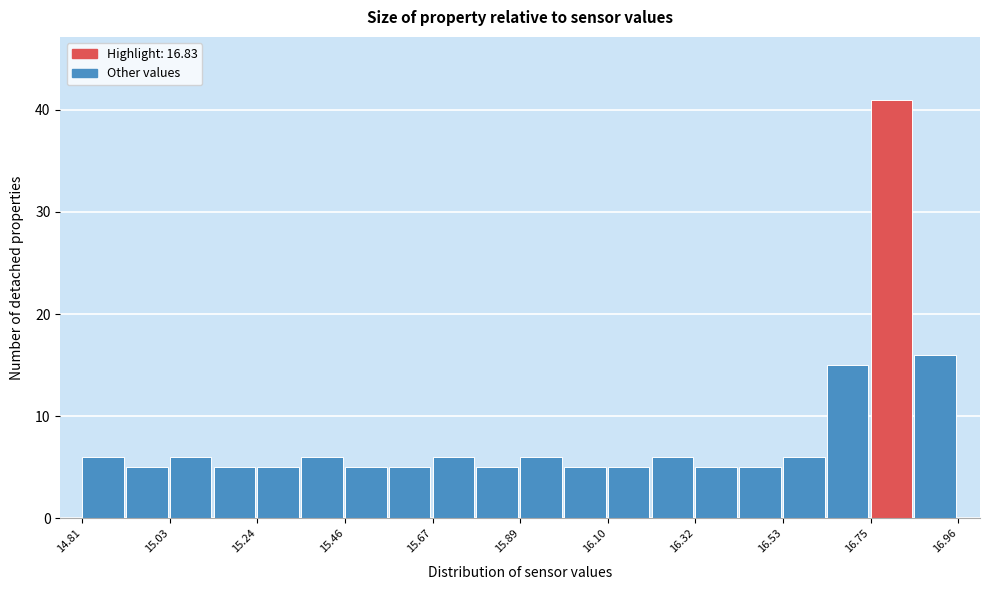

Around what value on the x-axis is the tallest bar? Give the approximate position of its centre, as read against the axis.

16.80